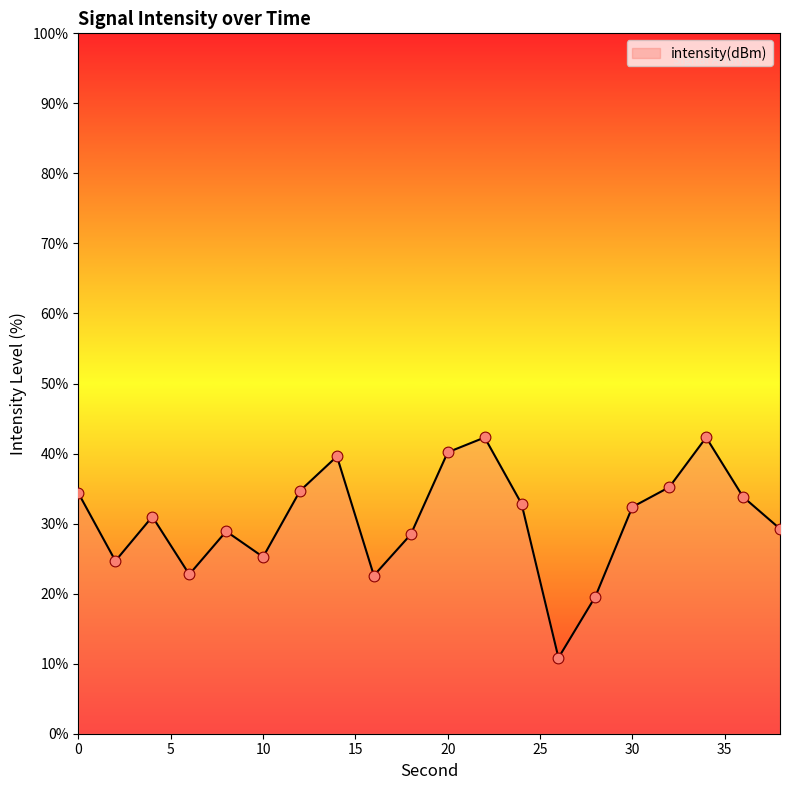

What is the difference between the maximum and minimum values?

31.5